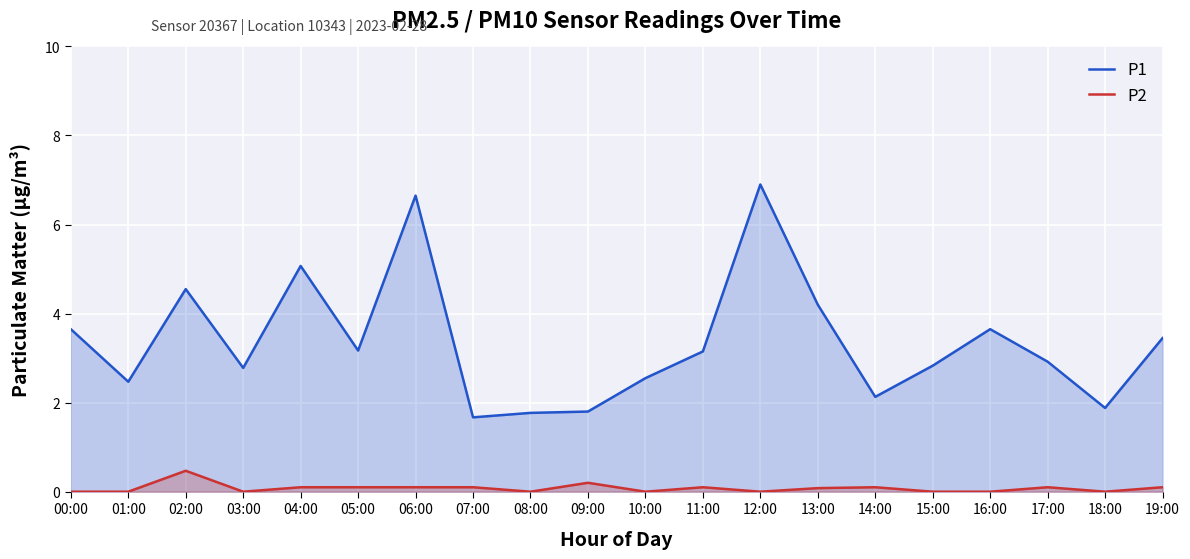

How many values in the P1 series are below 3?

10